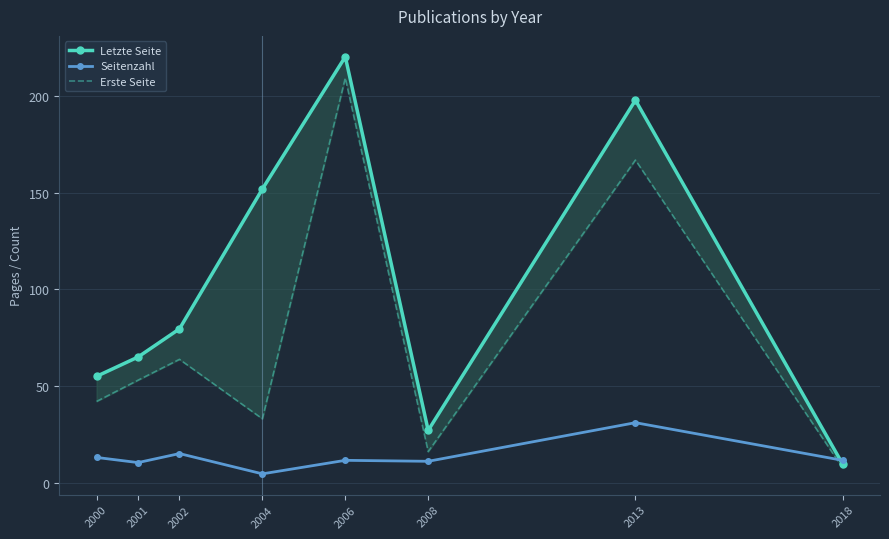

Which series has the largest total across all categories?

Letzte Seite